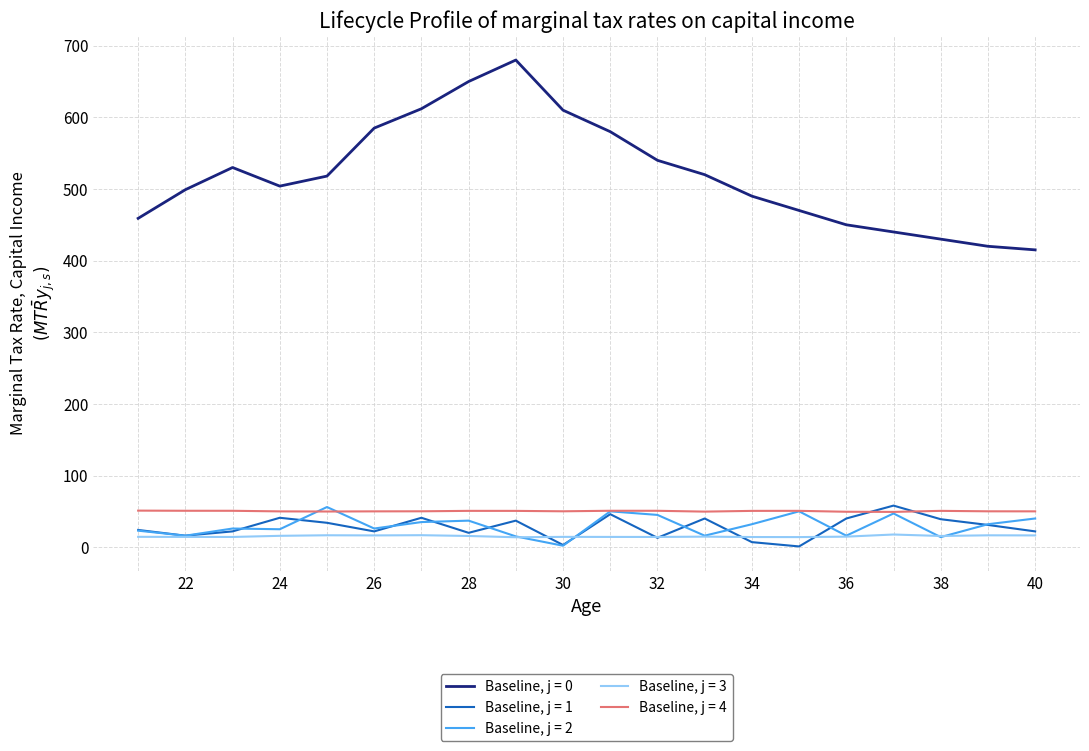

Which series has the largest total across all categories?

Baseline, j = 0